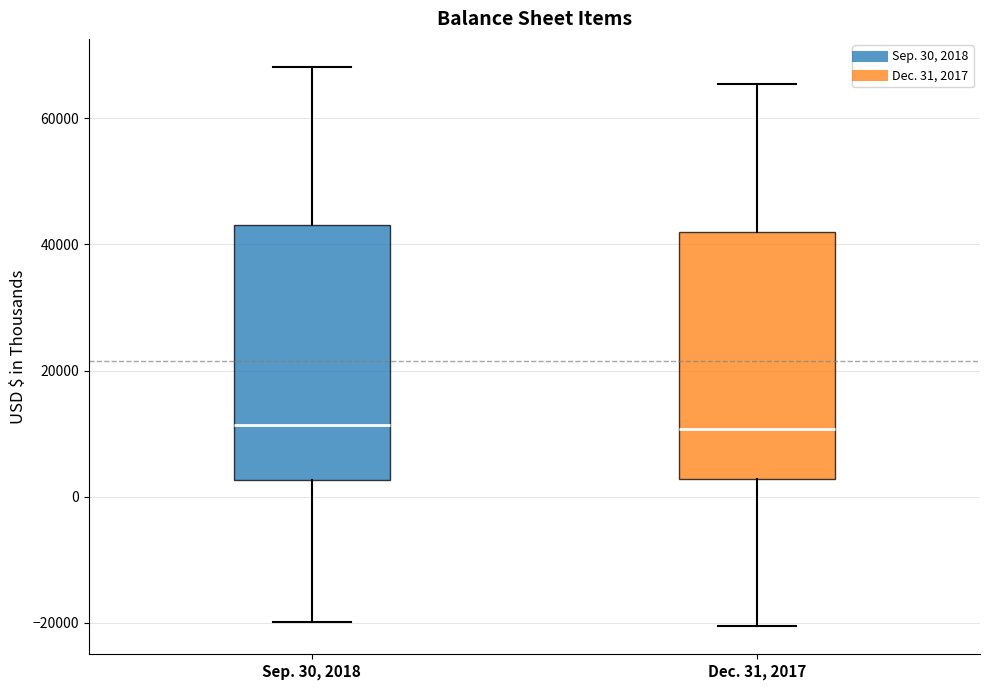

Where does the lower whisker of the box for Sep. 30, 2018 end on the y-axis? The values are not printed on the chart, so give them approximately, as read against the axis.

-20000